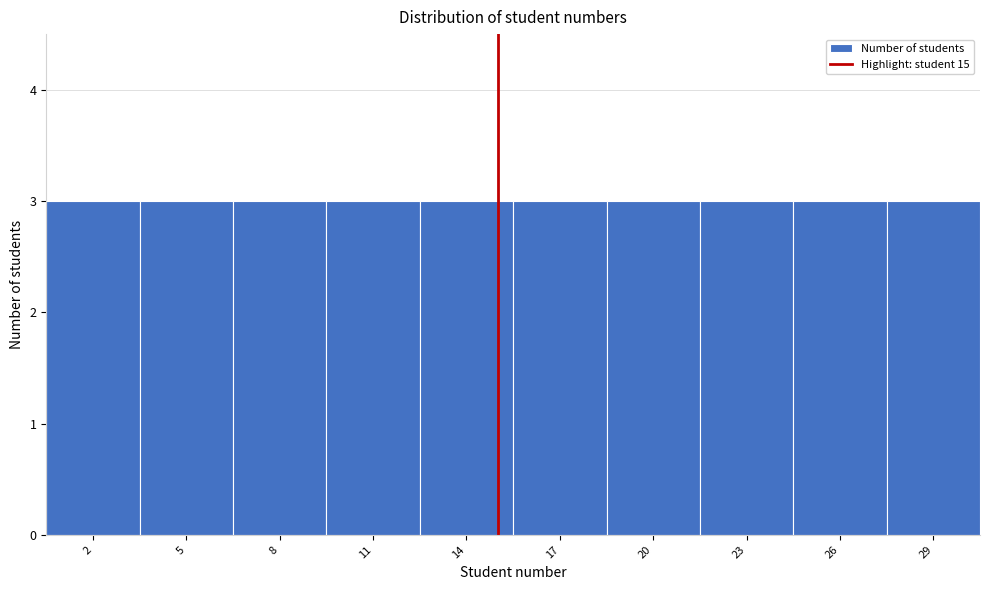

Reading left to right, list every bar in this chart as the range it spans on the x-axis followed by its height. The values are not printed on the chart, so give them approximately, as read against the axis.

0.5 to 3.5: 3
3.5 to 6.5: 3
6.5 to 9.5: 3
9.5 to 12.5: 3
12.5 to 15.5: 3
15.5 to 18.5: 3
18.5 to 21.5: 3
21.5 to 24.5: 3
24.5 to 27.5: 3
27.5 to 30.5: 3